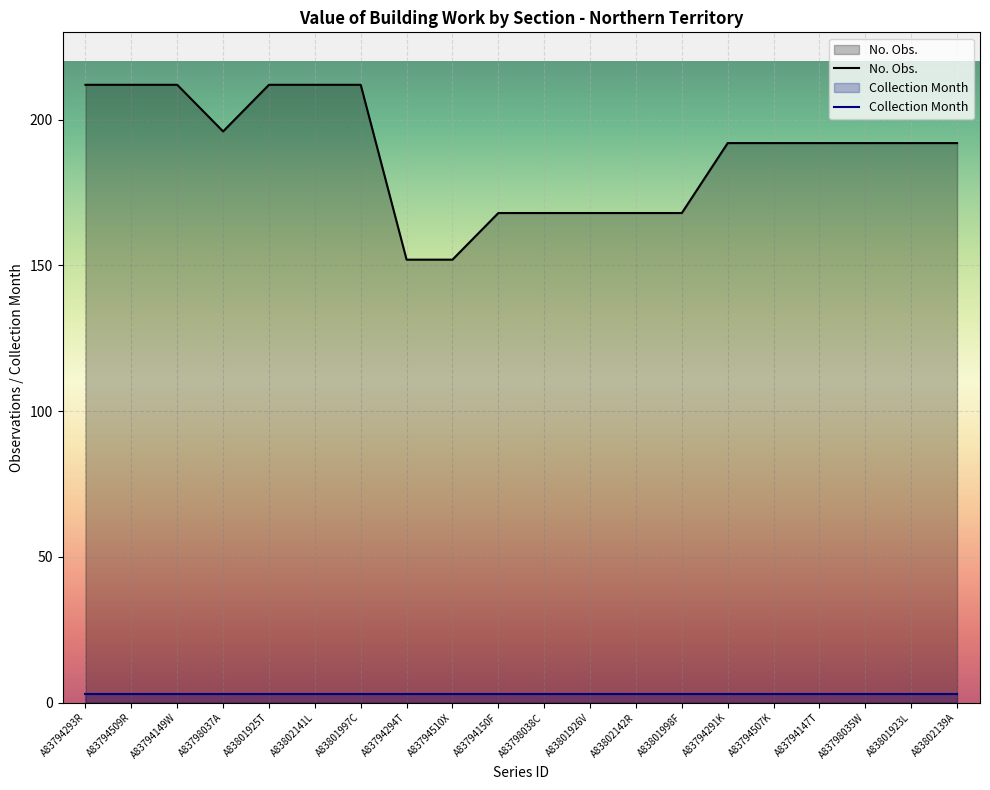

Count the values in the range 168 to 212.

18